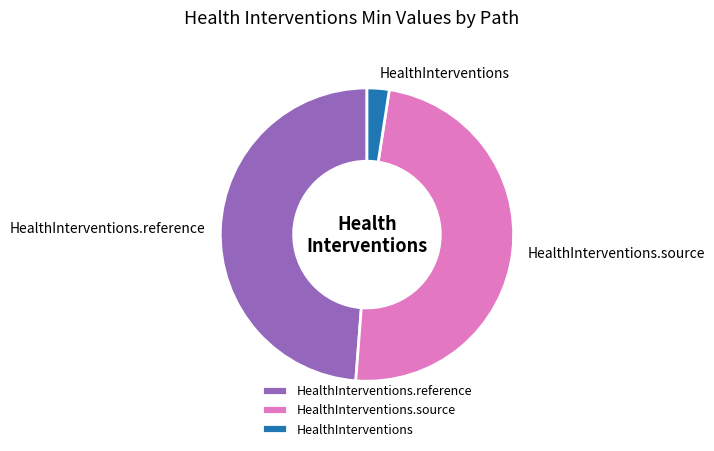

Combined, do HealthInterventions.reference and HealthInterventions.source account for over 50%?

Yes